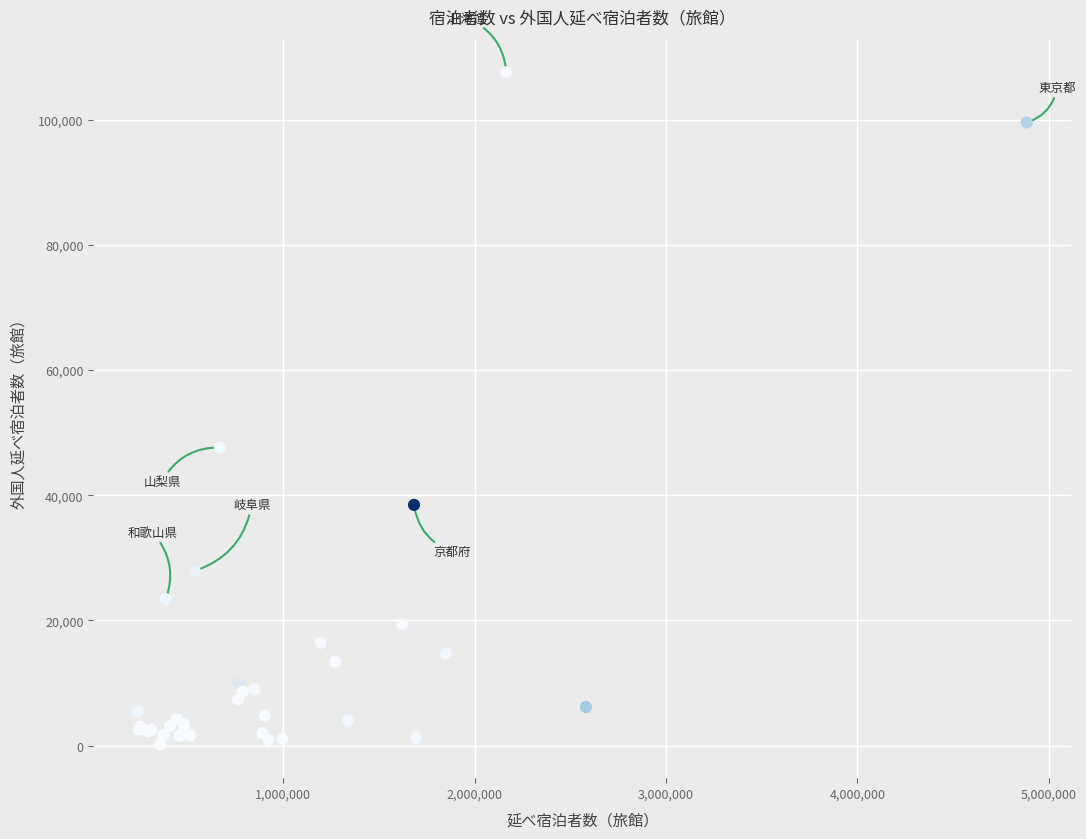

What Y value in the scatter plot is closest to 53875?

47640